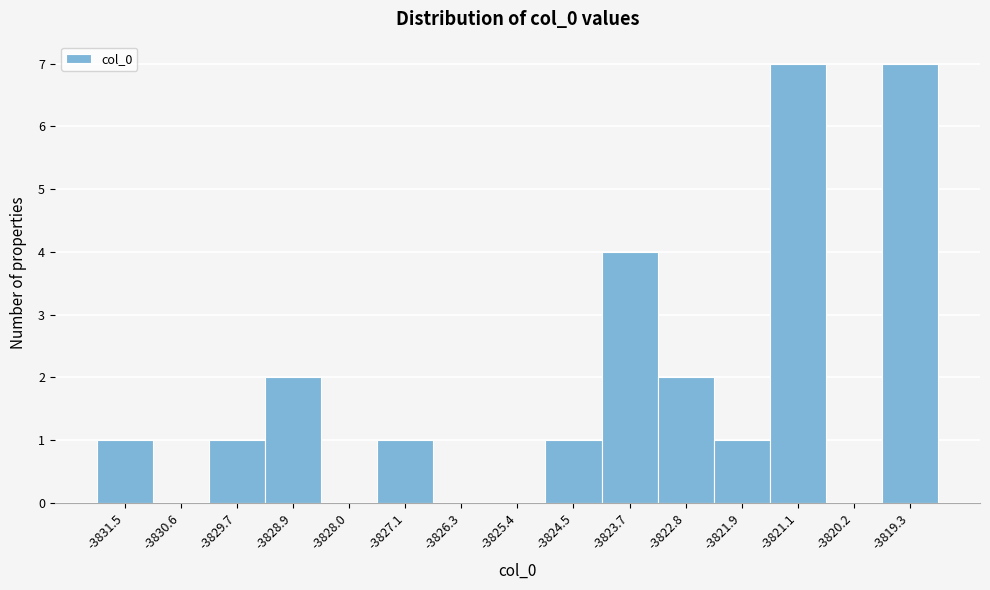

Reading left to right, list every bar in this chart as the range it spans on the x-axis followed by its height. Neither the bar edges nor the heights are printed on the chart, so give them approximately, as read against the axes.

-3831.9 to -3831.0: 1
-3831.0 to -3830.2: 0
-3830.2 to -3829.3: 1
-3829.3 to -3828.4: 2
-3828.4 to -3827.6: 0
-3827.6 to -3826.7: 1
-3826.7 to -3825.8: 0
-3825.8 to -3825.0: 0
-3825.0 to -3824.1: 1
-3824.1 to -3823.2: 4
-3823.2 to -3822.4: 2
-3822.4 to -3821.5: 1
-3821.5 to -3820.6: 7
-3820.6 to -3819.8: 0
-3819.8 to -3818.9: 7